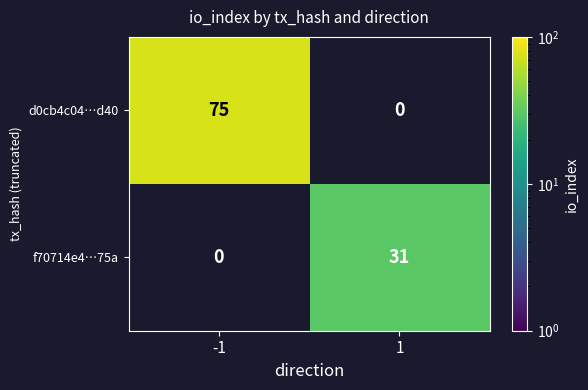

Is the value of d0cb4c04…d40 at -1 greater than the value of f70714e4…75a at 1?

Yes